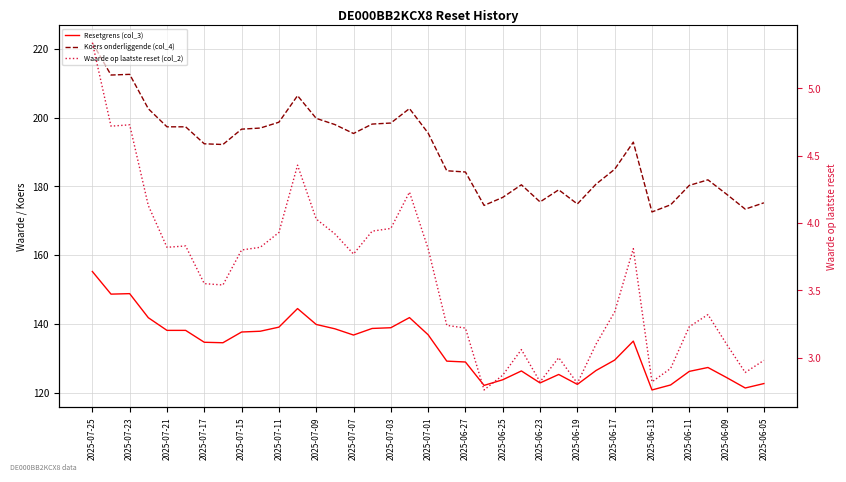

What is the value of the Koers onderliggende (col_4) point at the 1st from the left?

221.8